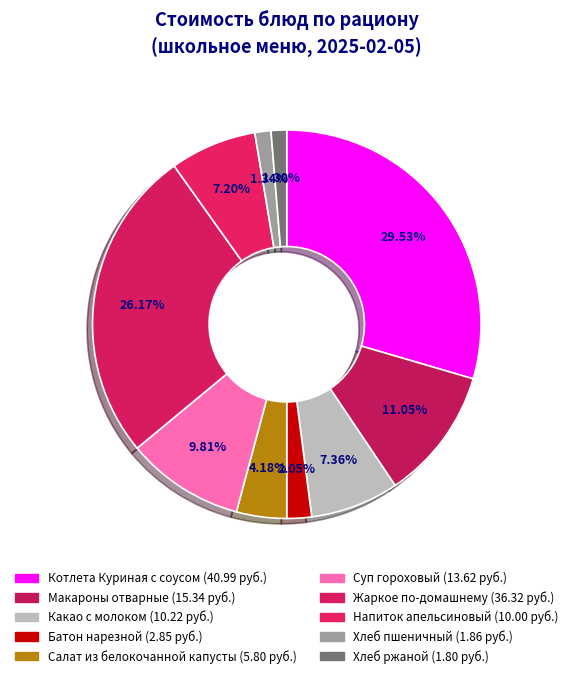

Which has a higher value, Суп гороховый or Котлета Куриная с соусом?

Котлета Куриная с соусом